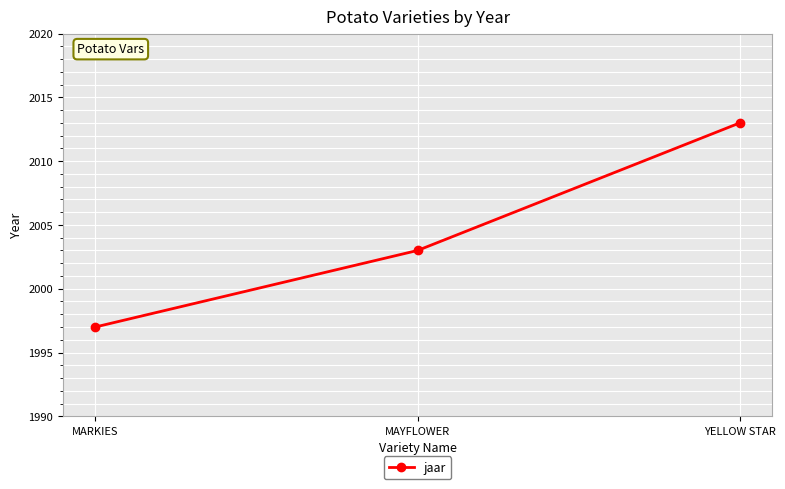

Rank the categories by value from highest to lowest.

YELLOW STAR, MAYFLOWER, MARKIES